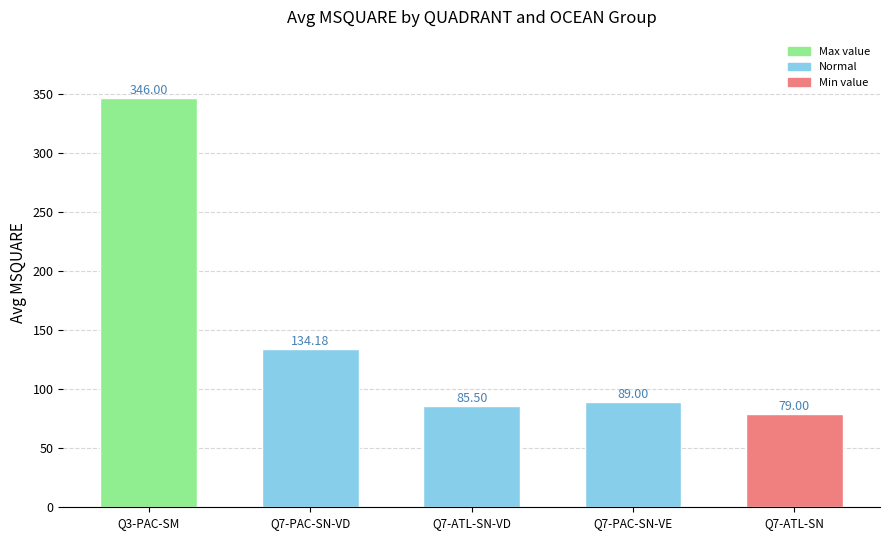

Count the number of data series in this chart.

1